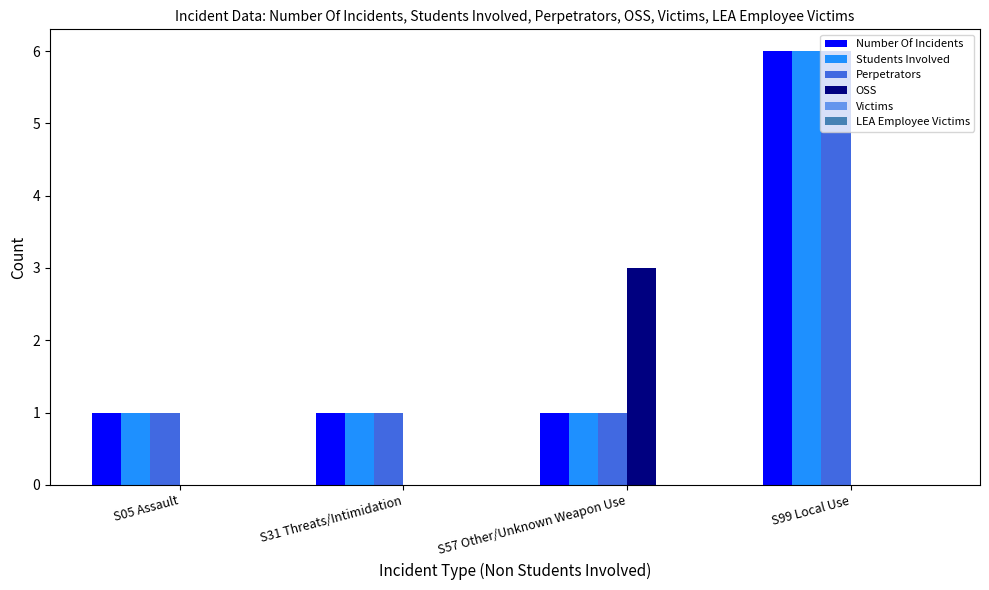

What is the sum of all Number Of Incidents values?

9